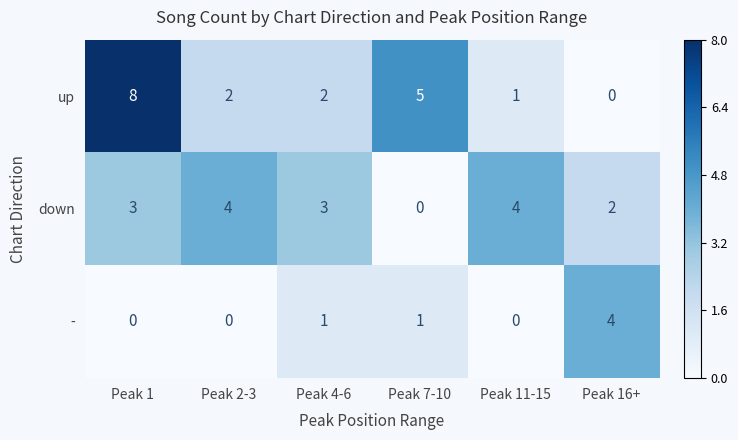

Which series has the largest total across all categories?

up